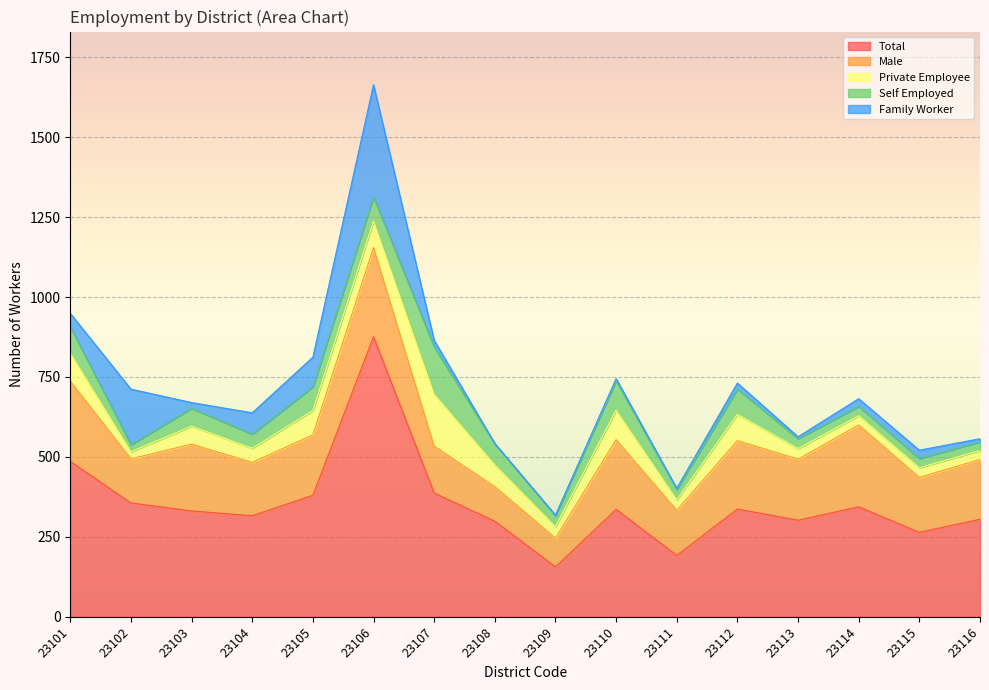

What is the total value across all series at 23105?

812